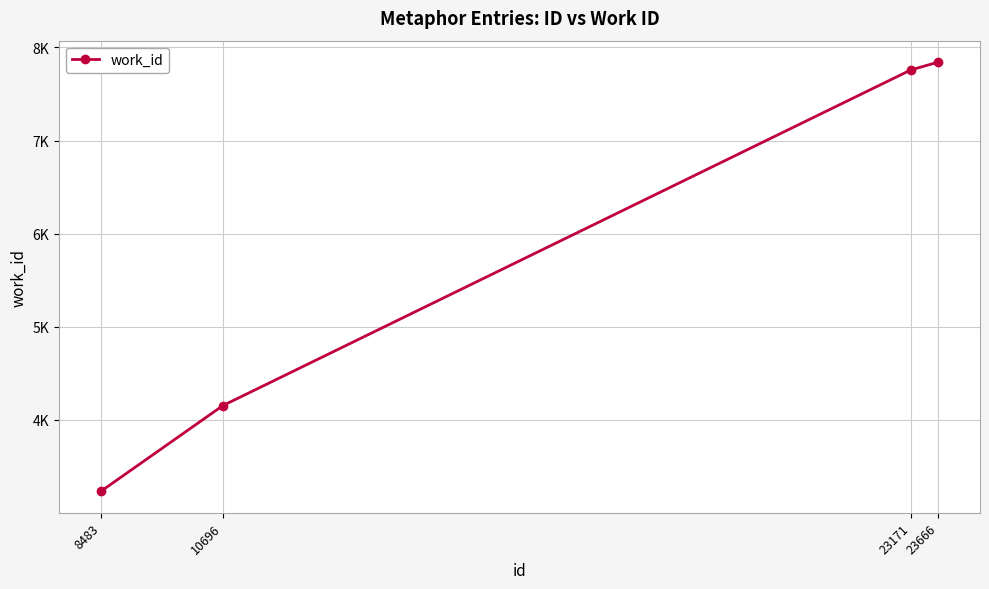

Read the value at 23171, to the nearest 10.

7760